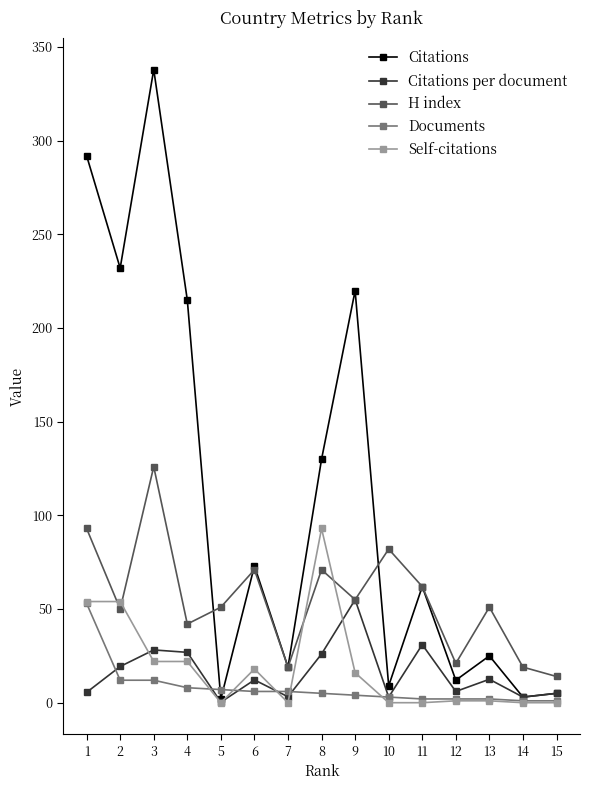

At how many categories does at least one series exceed 238?

2